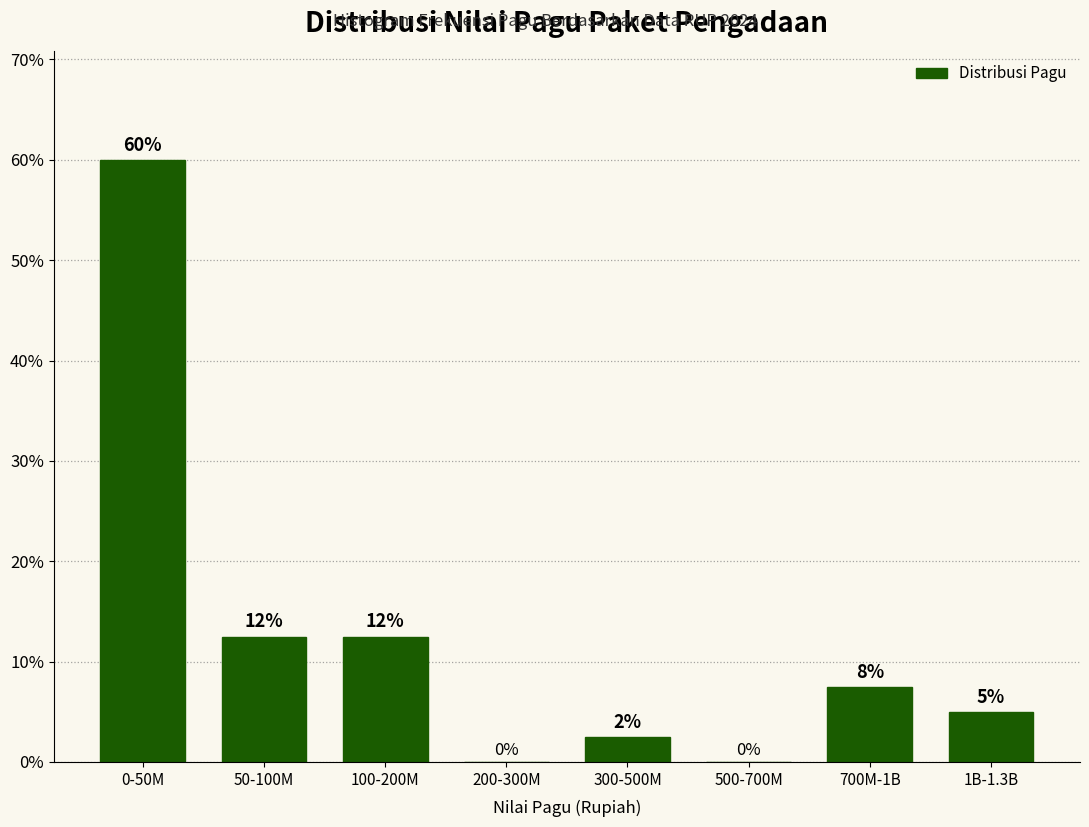

What is the greatest value displayed?

60.0